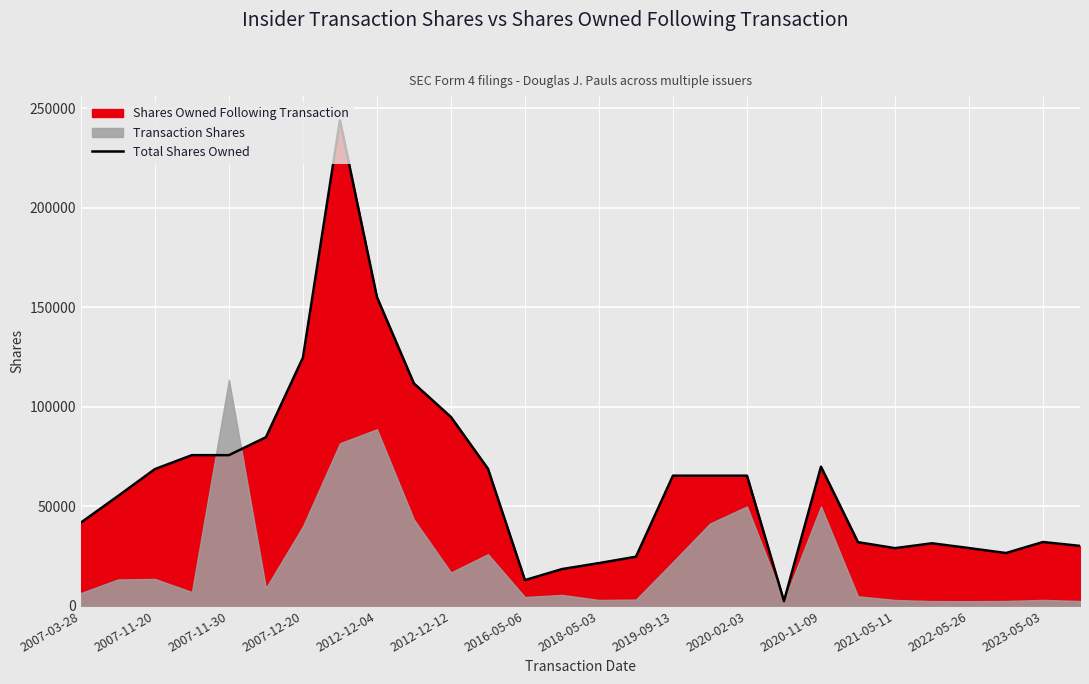

How many data points are above 65448?

11